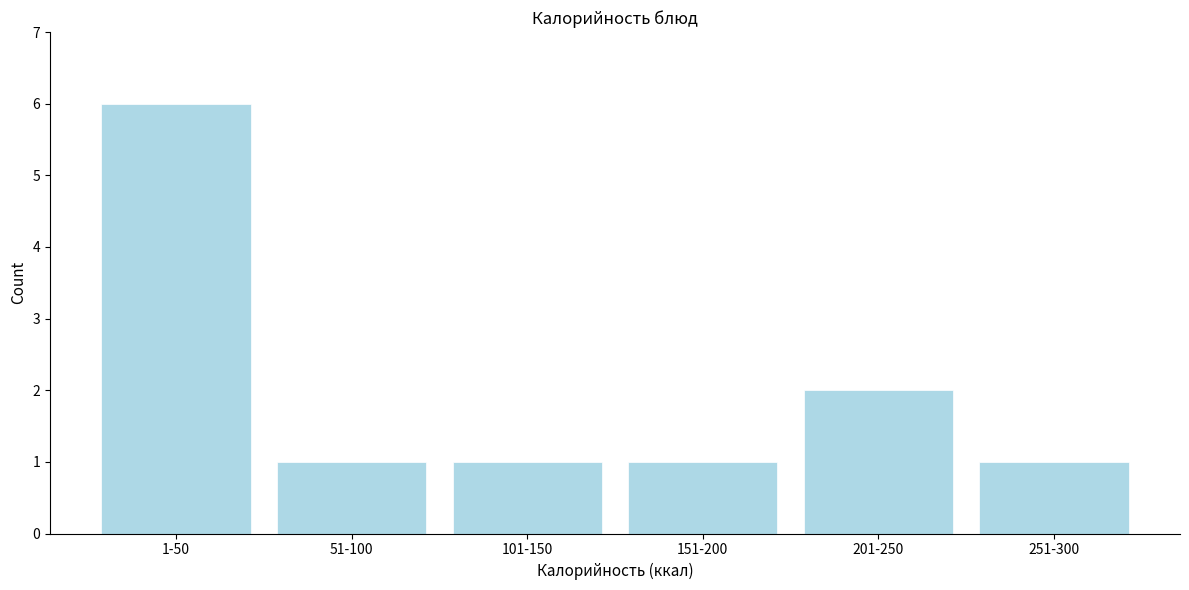

Reading right to left, extract all data points from this chart.

251-300=1	201-250=2	151-200=1	101-150=1	51-100=1	1-50=6